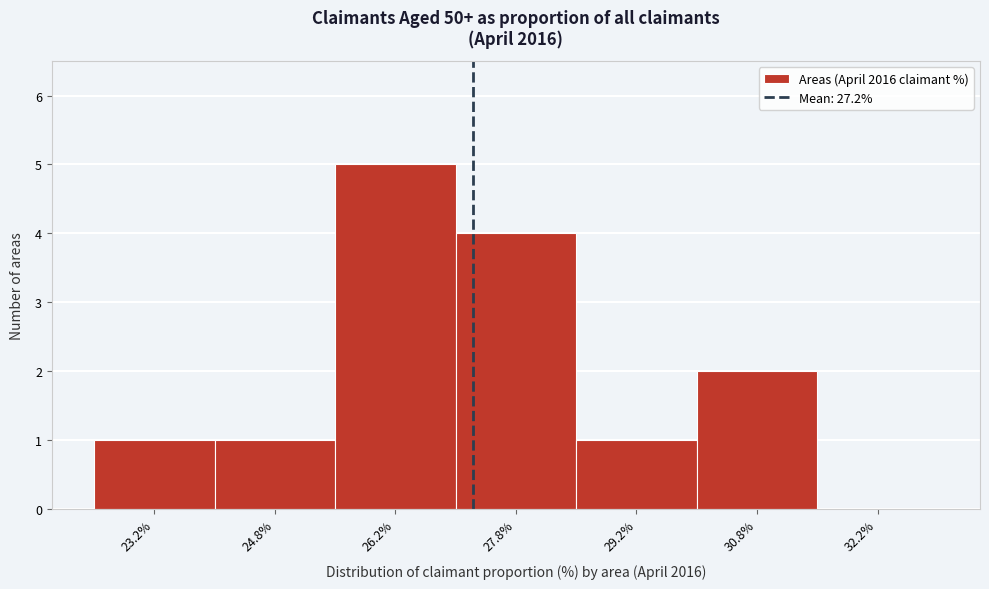

Reading left to right, list every bar in this chart as the range it spans on the x-axis followed by its height. Neither the bar edges nor the heights are printed on the chart, so give them approximately, as read against the axes.

22.5 to 24.0: 1
24.0 to 25.5: 1
25.5 to 27.0: 5
27.0 to 28.5: 4
28.5 to 30.0: 1
30.0 to 31.5: 2
31.5 to 33.0: 0